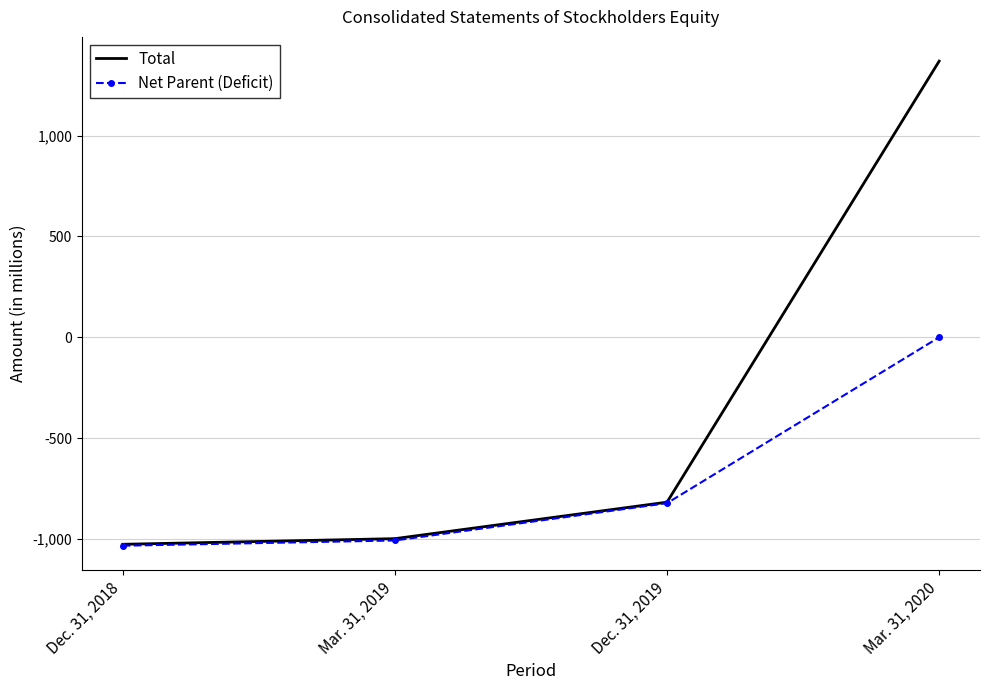

Which series has the widest spread of values?

Total